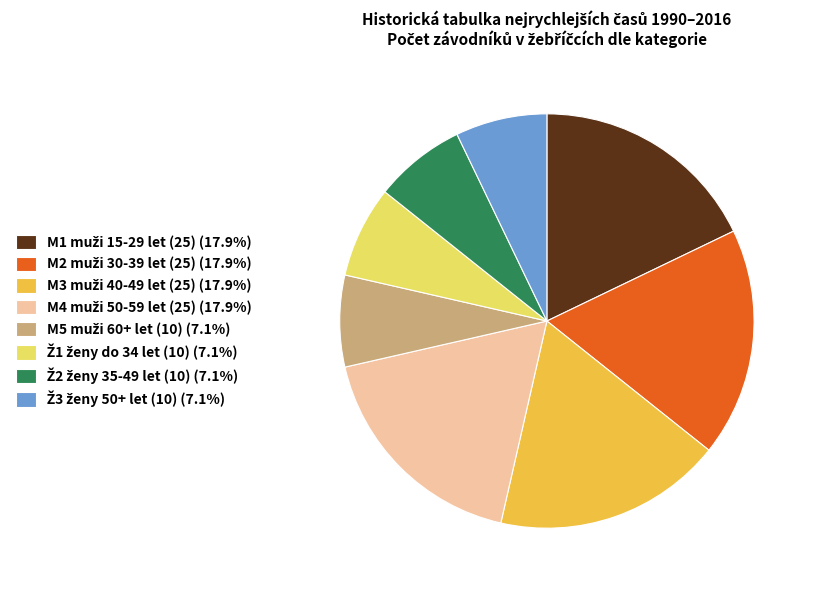

Does any single category account for the majority?

No